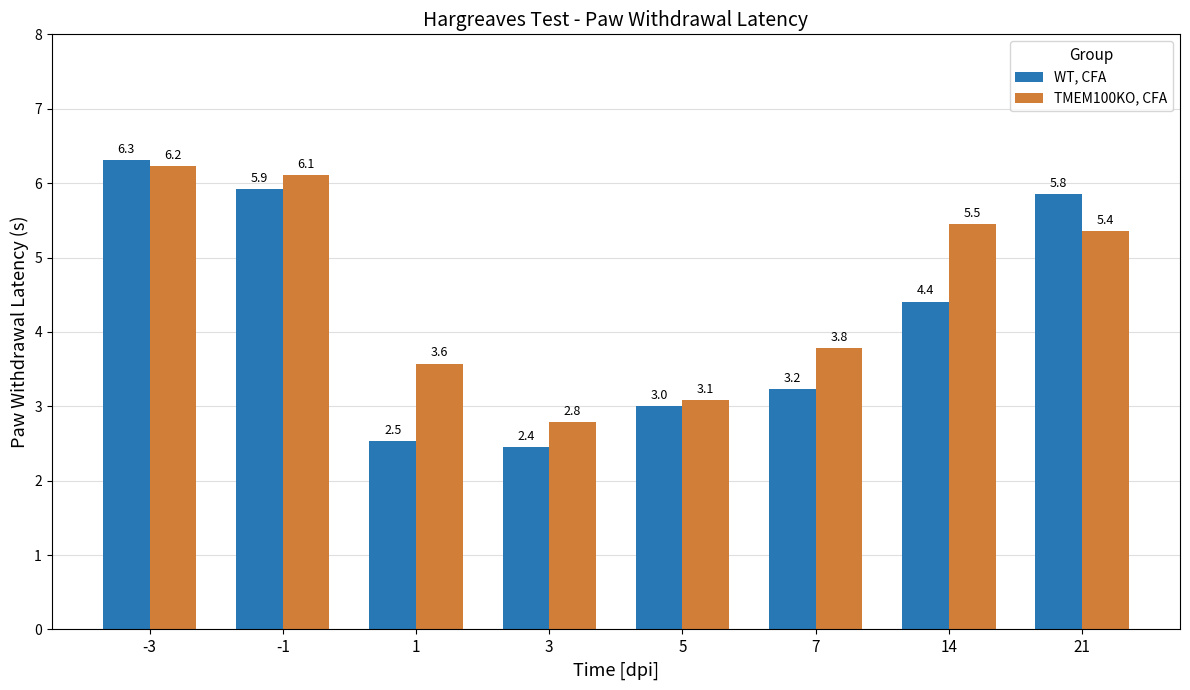

Reading left to right, list all the values displayed in this chart.

WT, CFA: -3=6.3	-1=5.9	1=2.5	3=2.4	5=3.0	7=3.2	14=4.4	21=5.8
TMEM100KO, CFA: -3=6.2	-1=6.1	1=3.6	3=2.8	5=3.1	7=3.8	14=5.5	21=5.4